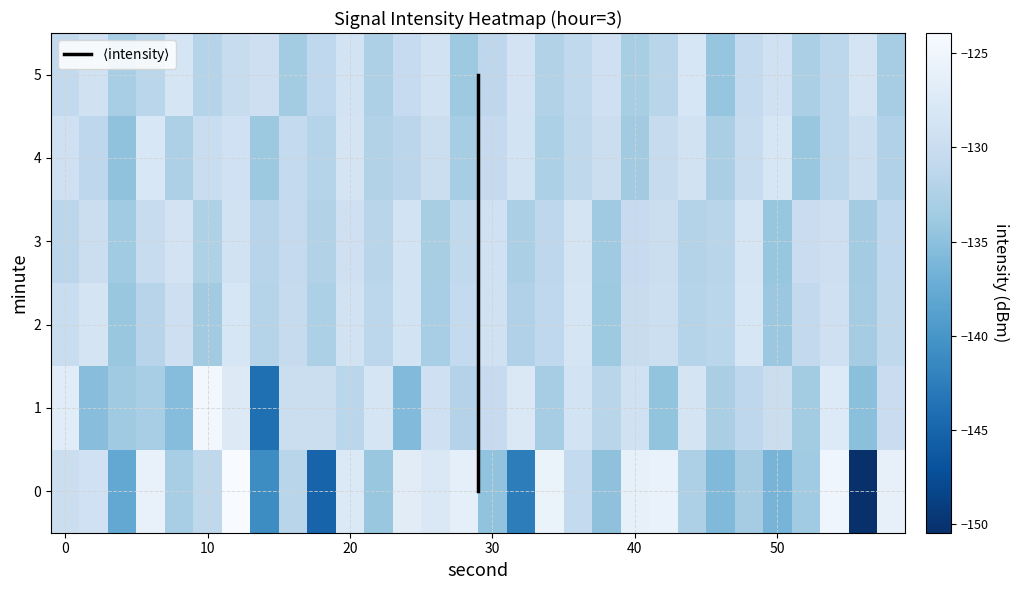

Rank the series by their maximum value, from highest to lowest.

0, 1, 4, 2, 5, 3